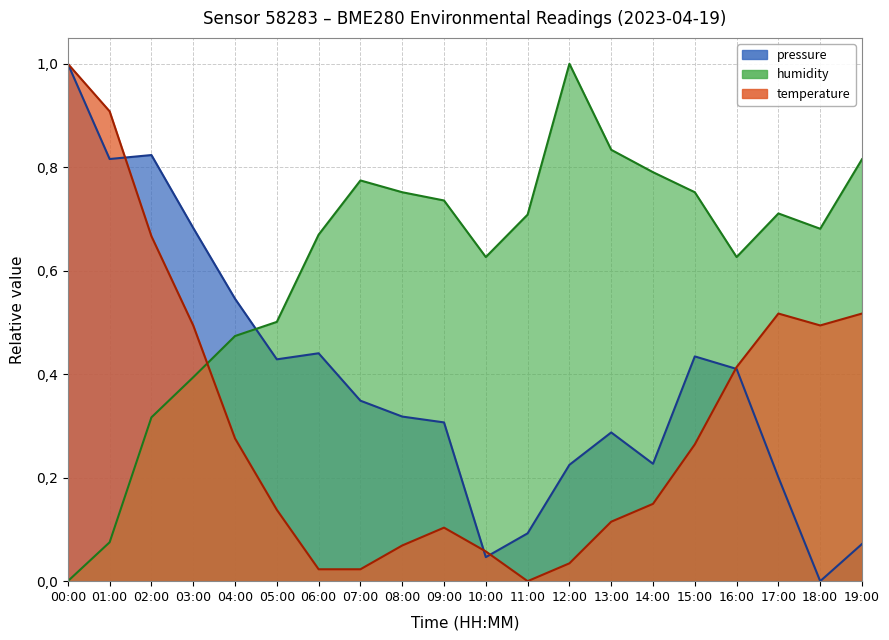

Reading right to left, extract all data points from this chart.

temperature: 0.5	0.5	0.5	0.4	0.3	0.1	0.1	0.0	0.0	0.1	0.1	0.1	0.0	0.0	0.1	0.3	0.5	0.7	0.9	1.0
humidity: 0.8	0.7	0.7	0.6	0.8	0.8	0.8	1.0	0.7	0.6	0.7	0.8	0.8	0.7	0.5	0.5	0.4	0.3	0.1	0.0
pressure_norm: 0.1	0.0	0.2	0.4	0.4	0.2	0.3	0.2	0.1	0.0	0.3	0.3	0.3	0.4	0.4	0.5	0.7	0.8	0.8	1.0